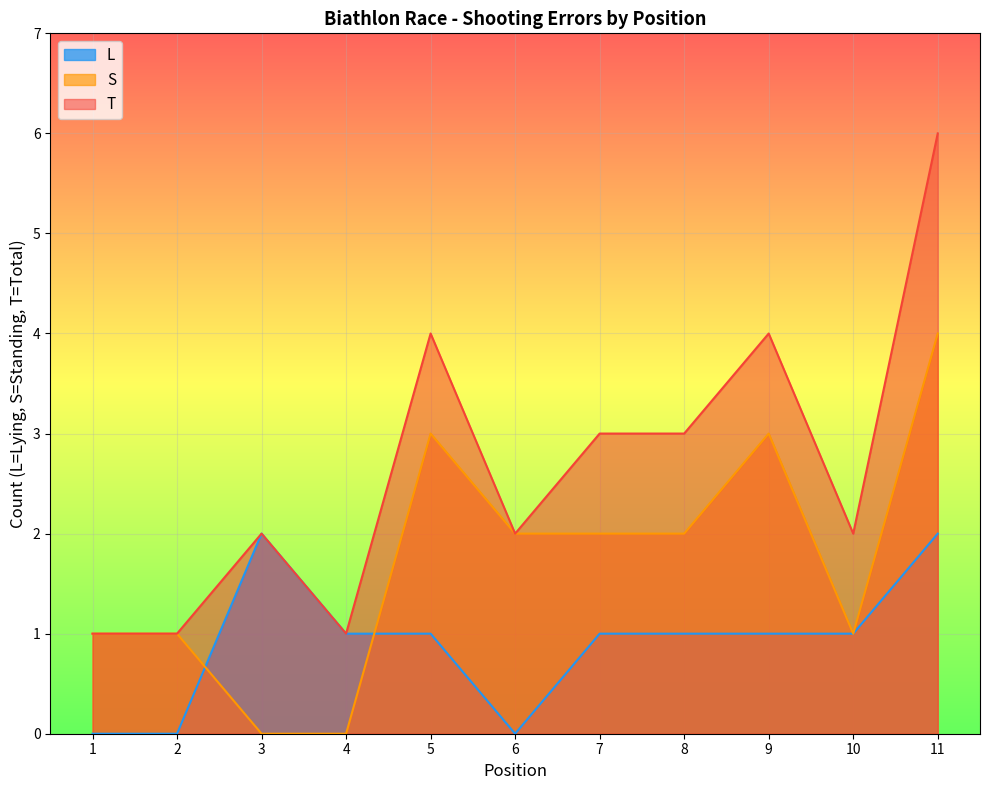

How many lines are shown in the chart?

3